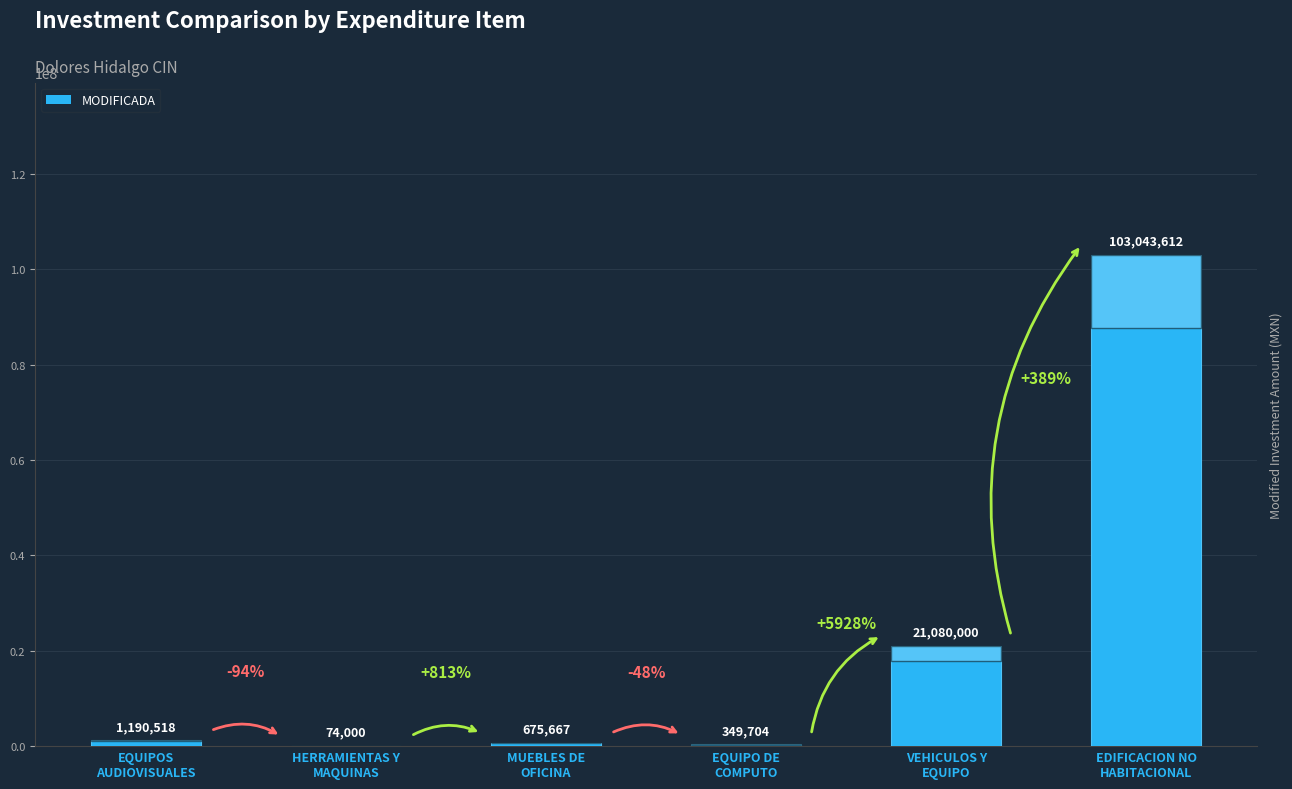

What is the greatest value displayed?

103043611.9